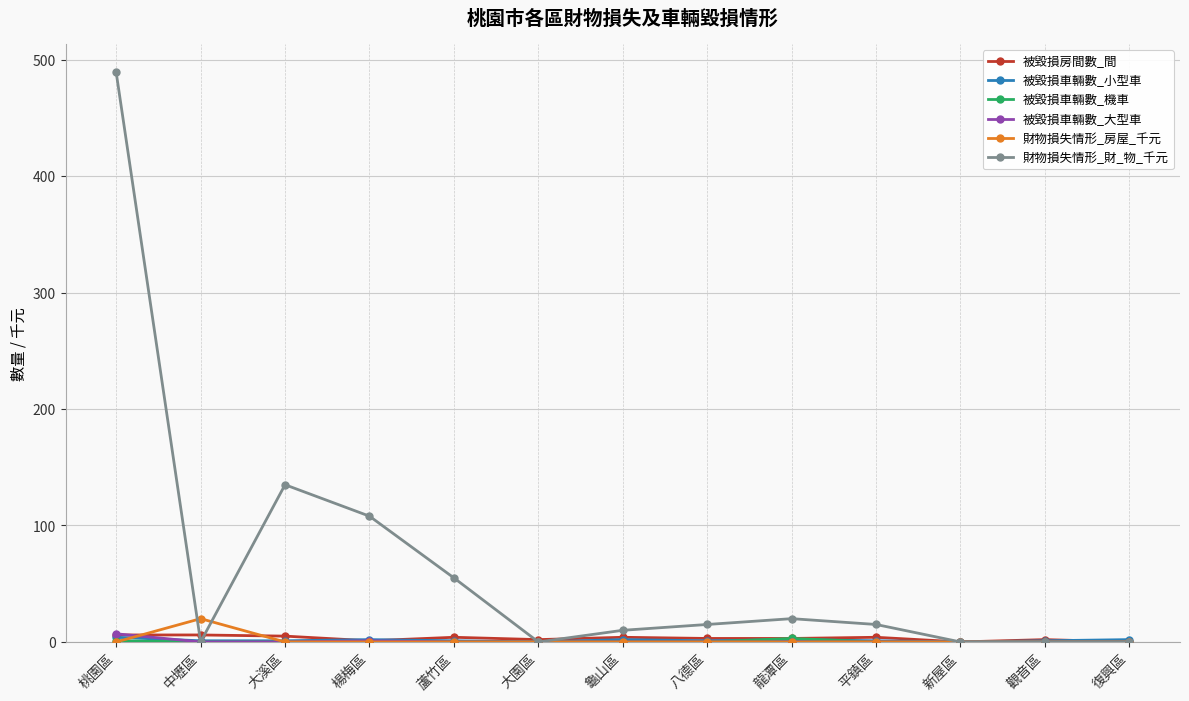

Which series changed the most between 桃園區 and 楊梅區?

財物損失情形_財_物_千元